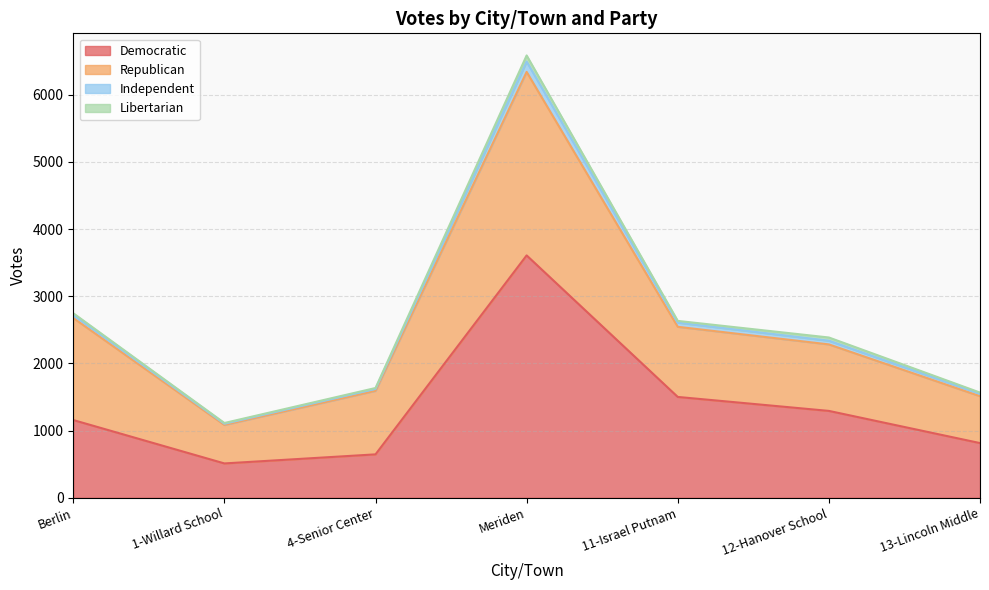

True or false: Democratic and Independent cross at least once.

False